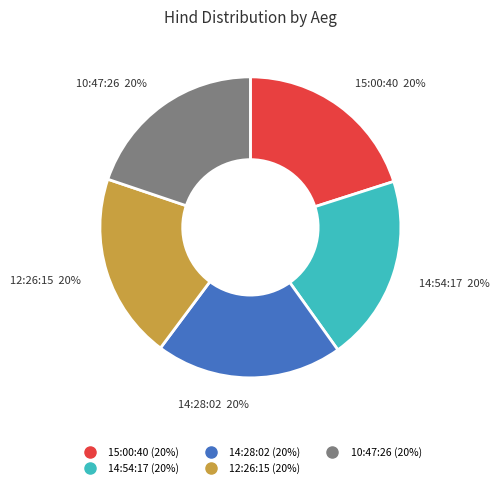

Combined, do 14:28:02 and 10:47:26 account for over 50%?

No